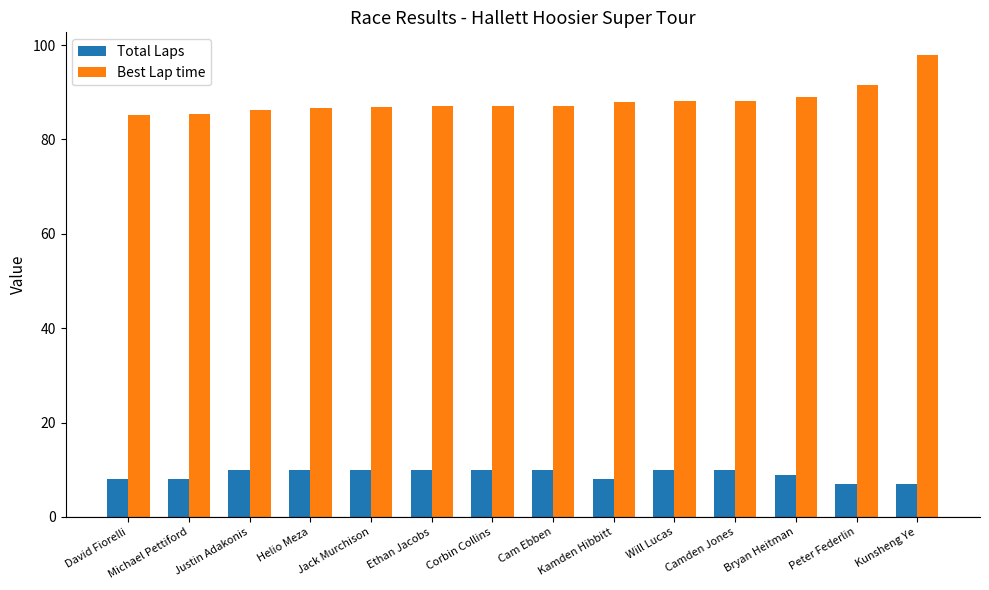

Rank the series by their average value, from lowest to highest.

Total Laps, Best Lap time